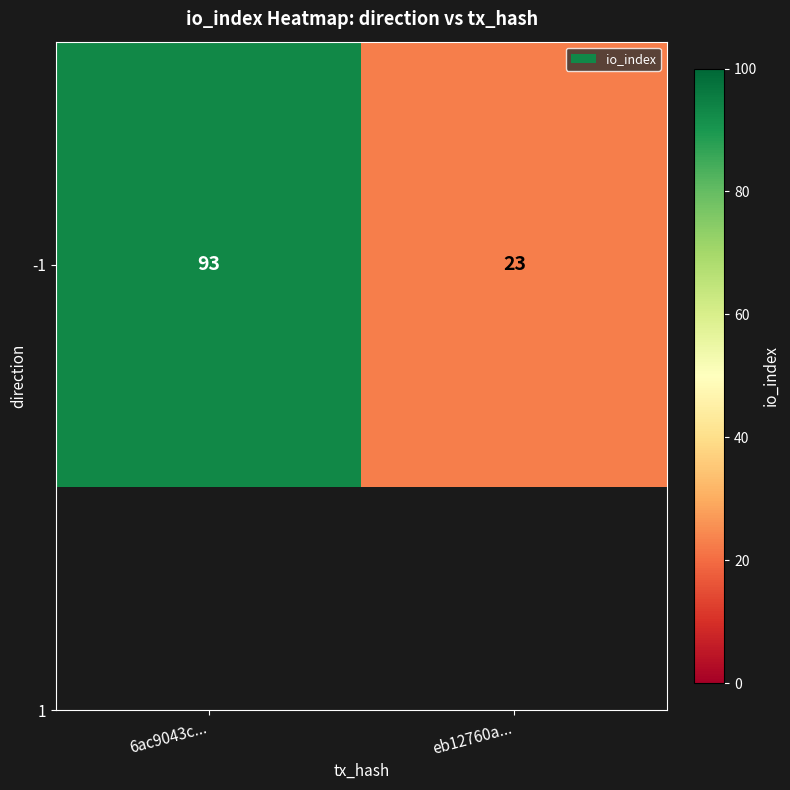

Where is the data nearest to the value 58?

6ac9043c...